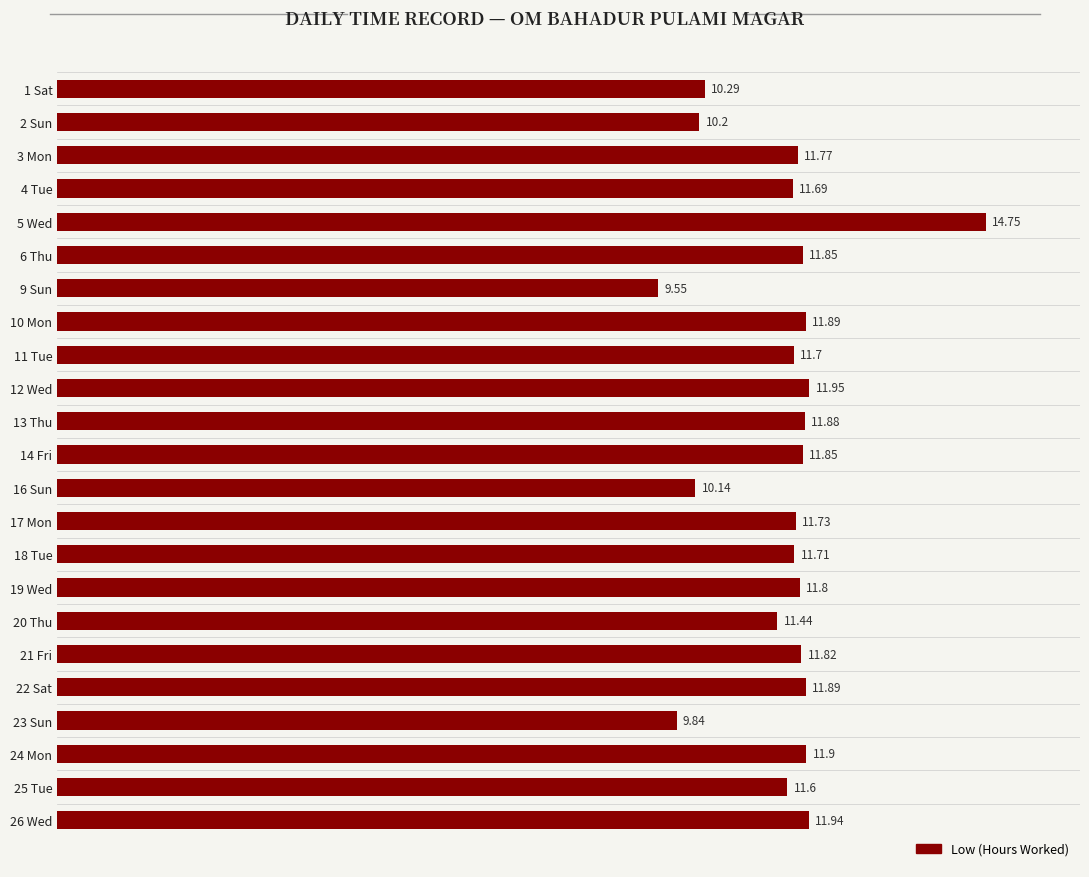

What is the sum of all values?

265.2